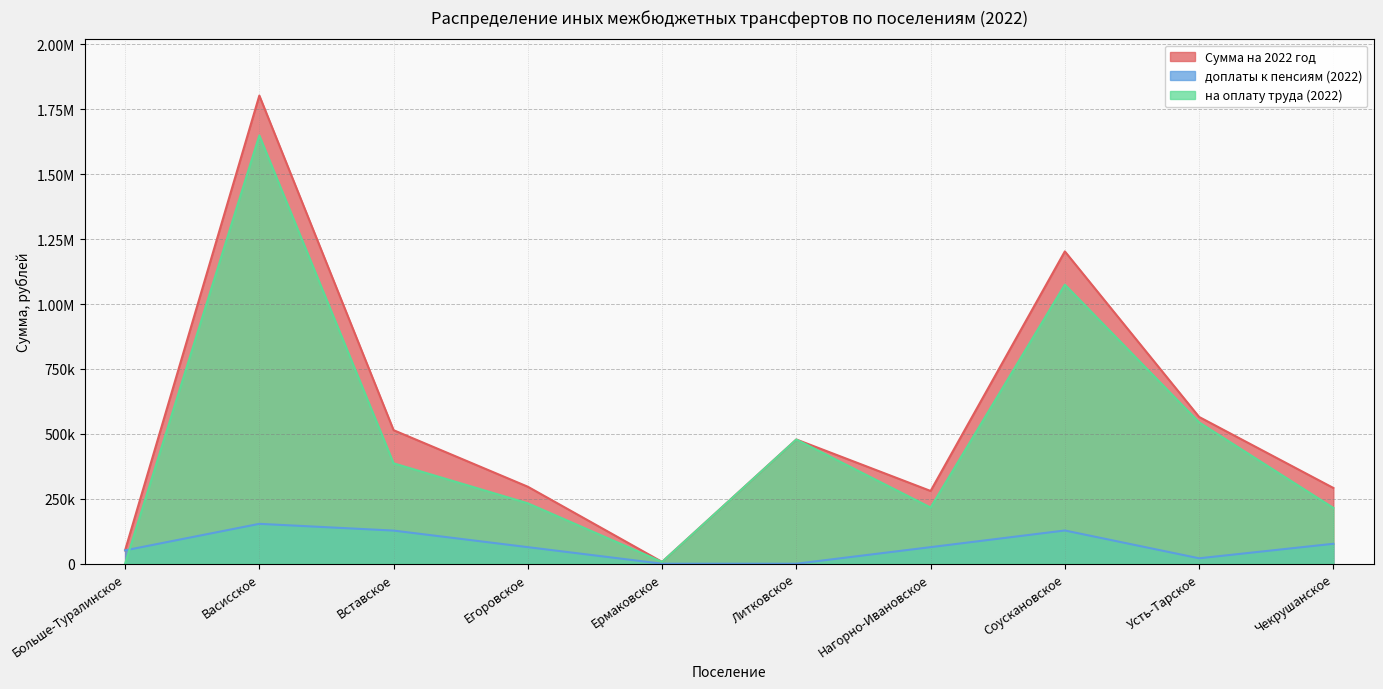

Between Нагорно-Ивановское and Усть-Тарское, which is larger?

Усть-Тарское